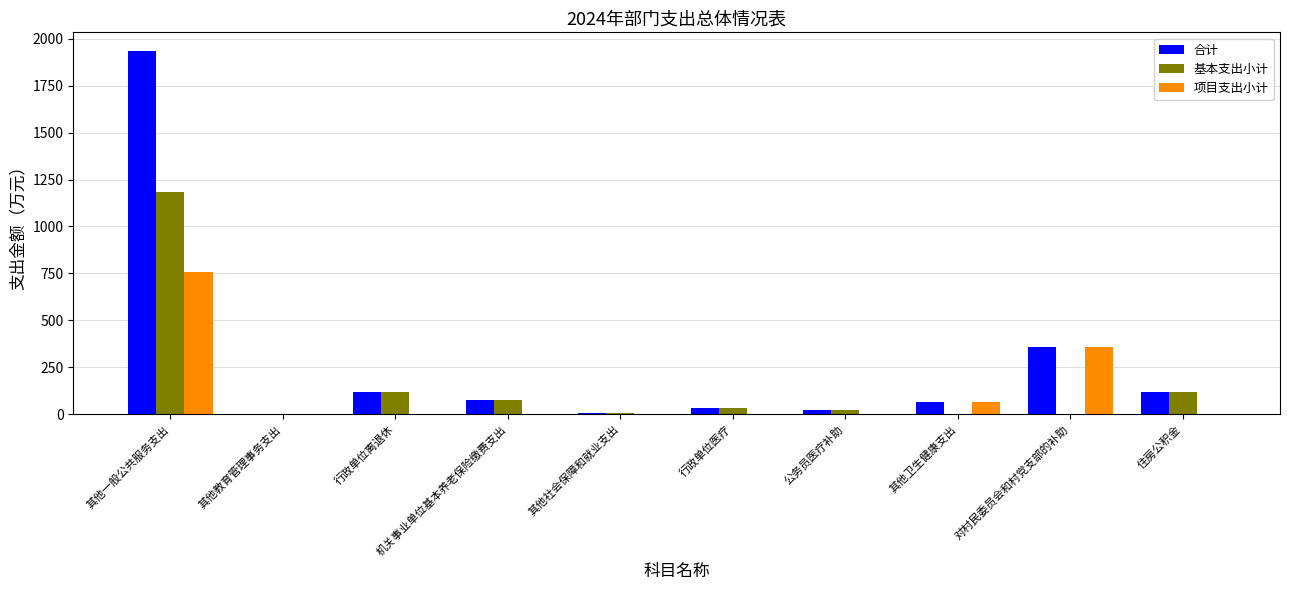

At which category does the chart reach its peak across all series?

其他一般公共服务支出